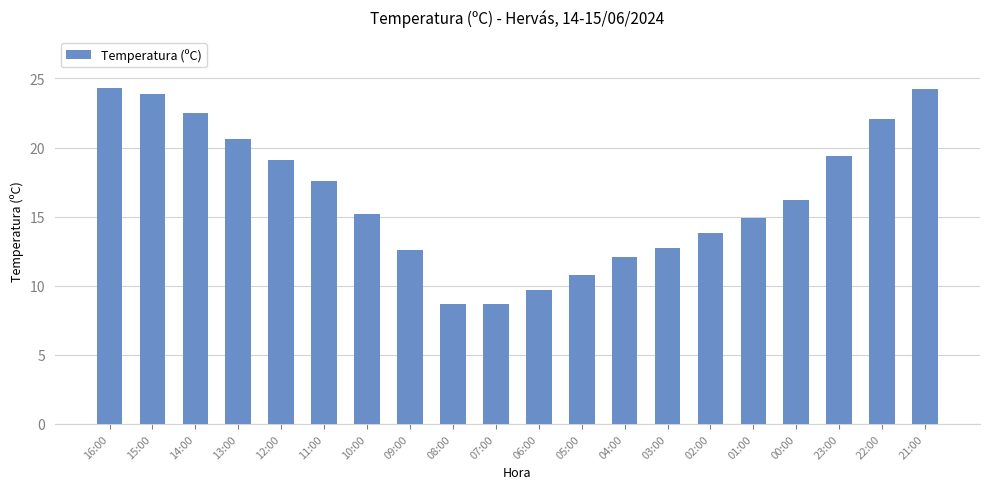

What is the difference between the maximum and minimum values?

15.6